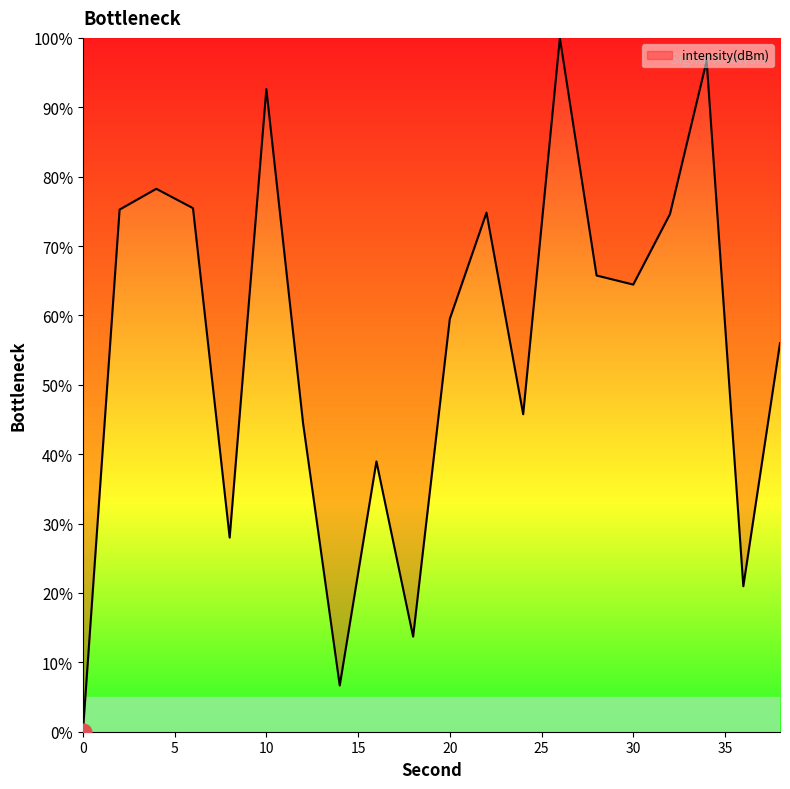

How many series are shown in this chart?

1